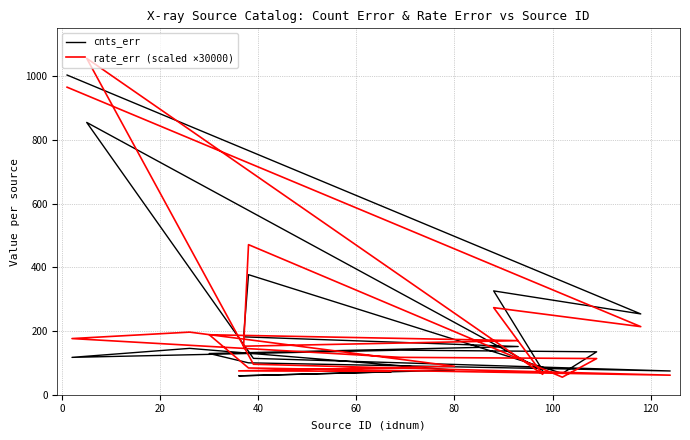

How many intersections are there between cnts_err and rate_err (scaled ×30000)?

7